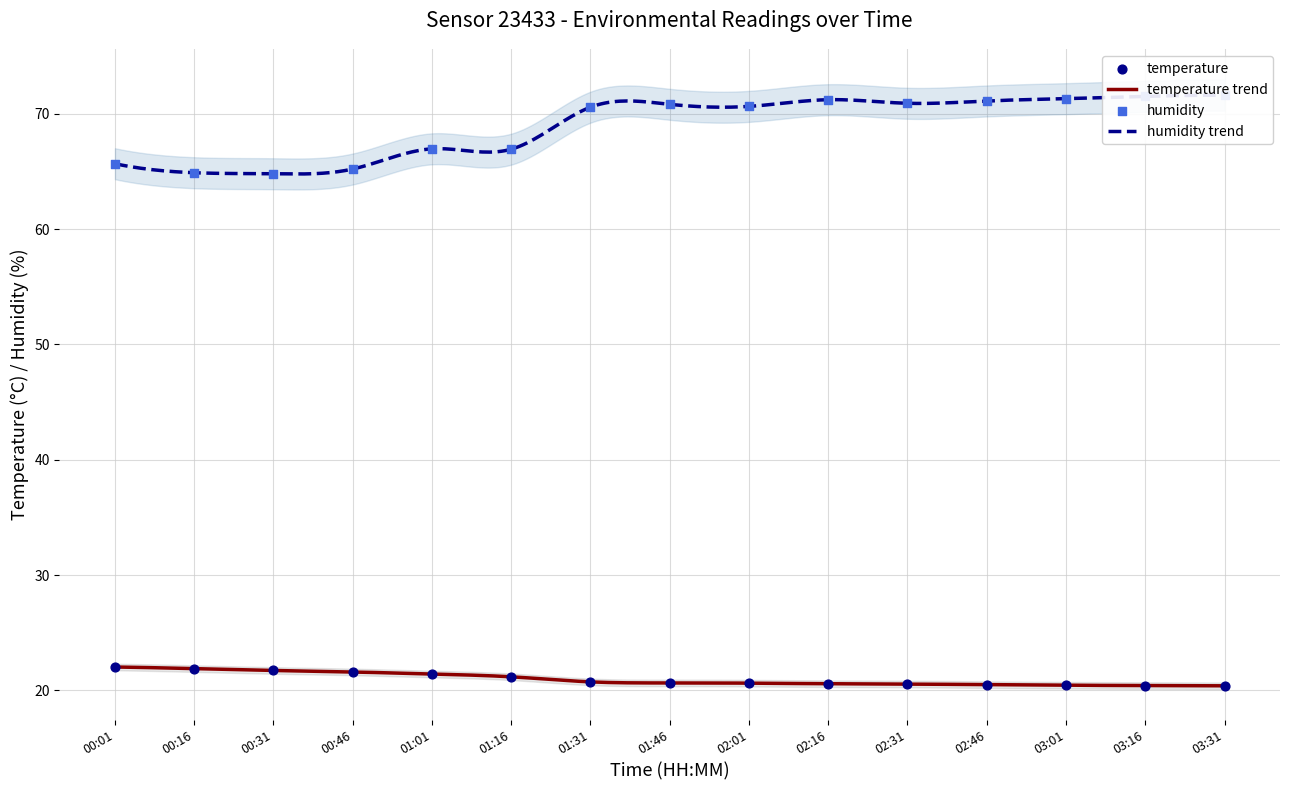

Which series reaches the maximum Y coordinate?

humidity